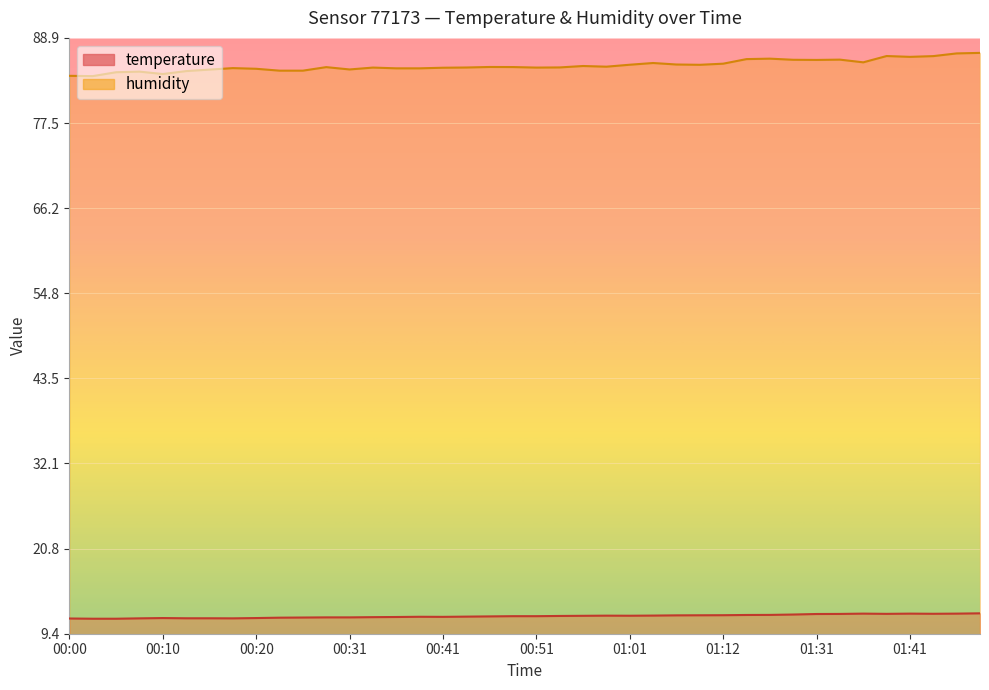

What is the value of the humidity point at the 19th from the left?

85.0